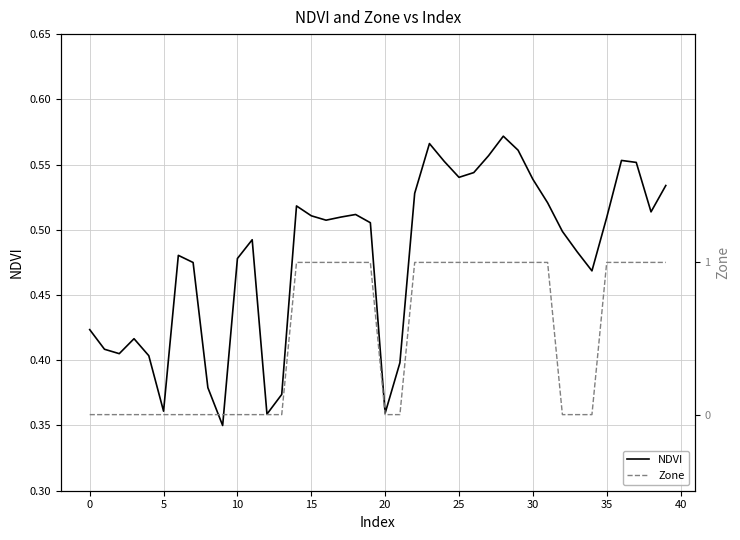

Where do NDVI and Zone first cross each other?

13 and 14